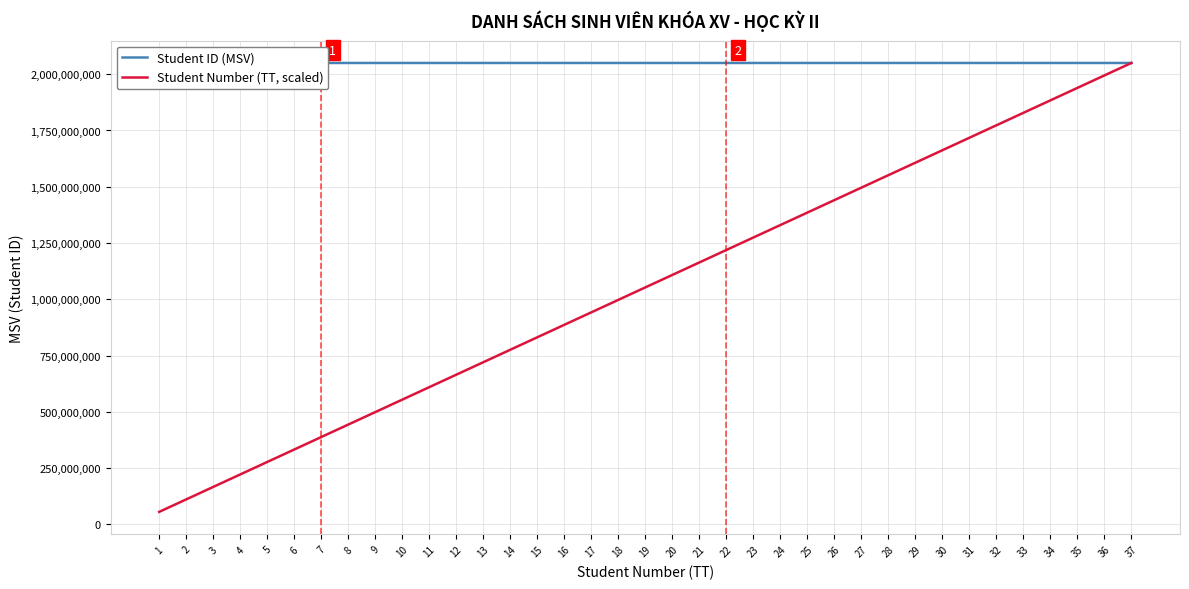

Reading left to right, extract all data points from this chart.

Student ID (MSV): 2010000001.0	2010000019.0	2010000039.0	2010000041.0	2010000048.0	2010000049.0	2050000010.0	2050000012.0	2050000028.0	2050000043.0	2050000068.0	2050000075.0	2050000080.0	2050000083.0	2050000094.0	2050000111.0	2050000128.0	2050000135.0	2050000143.0	2050000156.0	2050000162.0	2050000170.0	2050000195.0	2050000204.0	2050000206.0	2050000221.0	2050000223.0	2050000274.0	2050000279.0	2050000295.0	2050000314.0	2050000320.0	2050000332.0	2050000348.0	2050000351.0	2050000375.0	2050000385.0
Student Number (TT, scaled): 55405415.8	110810831.6	166216247.4	221621663.2	277027079.1	332432494.9	387837910.7	443243326.5	498648742.3	554054158.1	609459573.9	664864989.7	720270405.5	775675821.4	831081237.2	886486653.0	941892068.8	997297484.6	1052702900.4	1108108316.2	1163513732.0	1218919147.8	1274324563.6	1329729979.5	1385135395.3	1440540811.1	1495946226.9	1551351642.7	1606757058.5	1662162474.3	1717567890.1	1772973305.9	1828378721.8	1883784137.6	1939189553.4	1994594969.2	2050000385.0